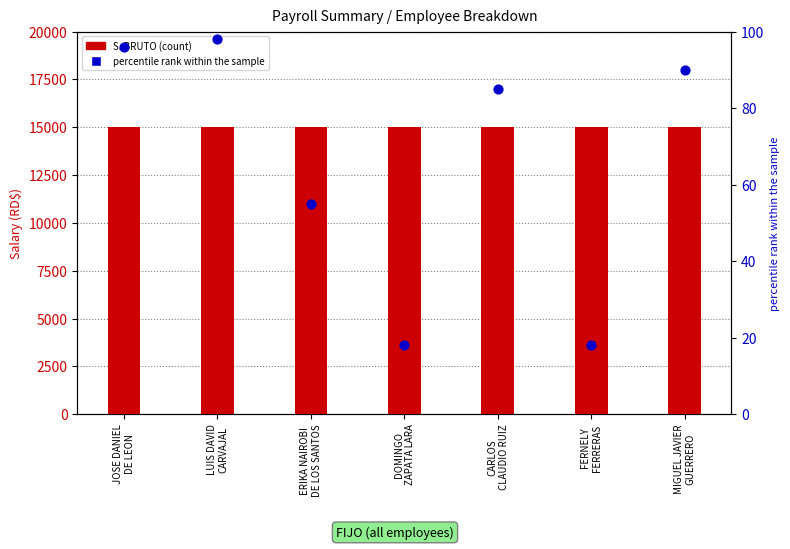

Which series has the widest spread of Y values?

percentile rank within the sample